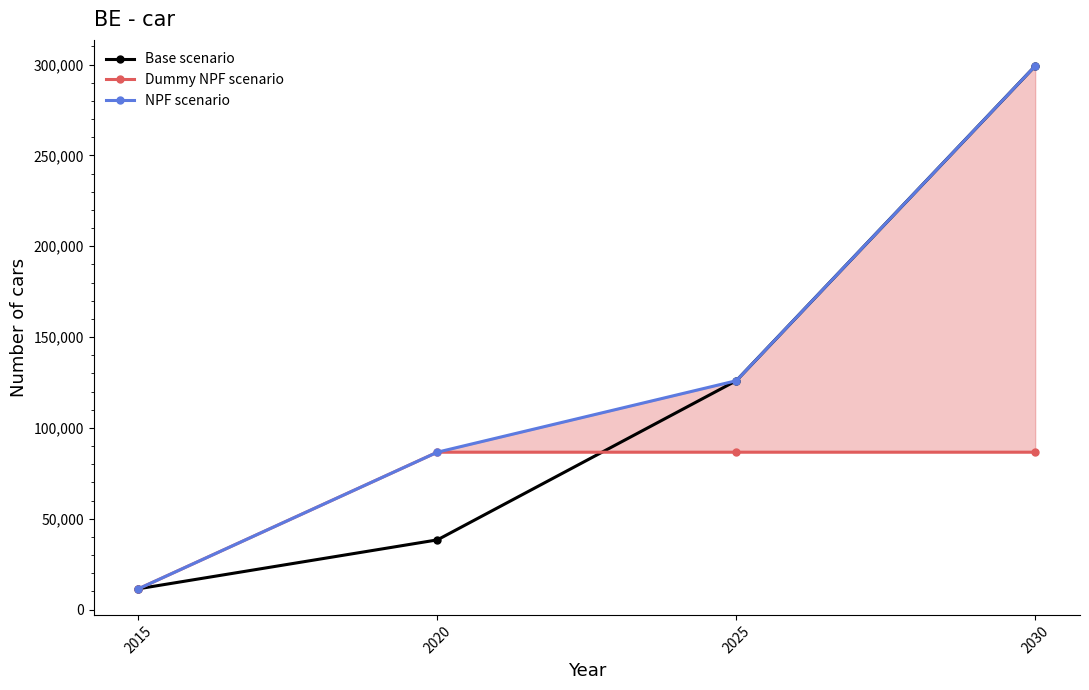

What is the sum of all NPF scenario values?

523343.4